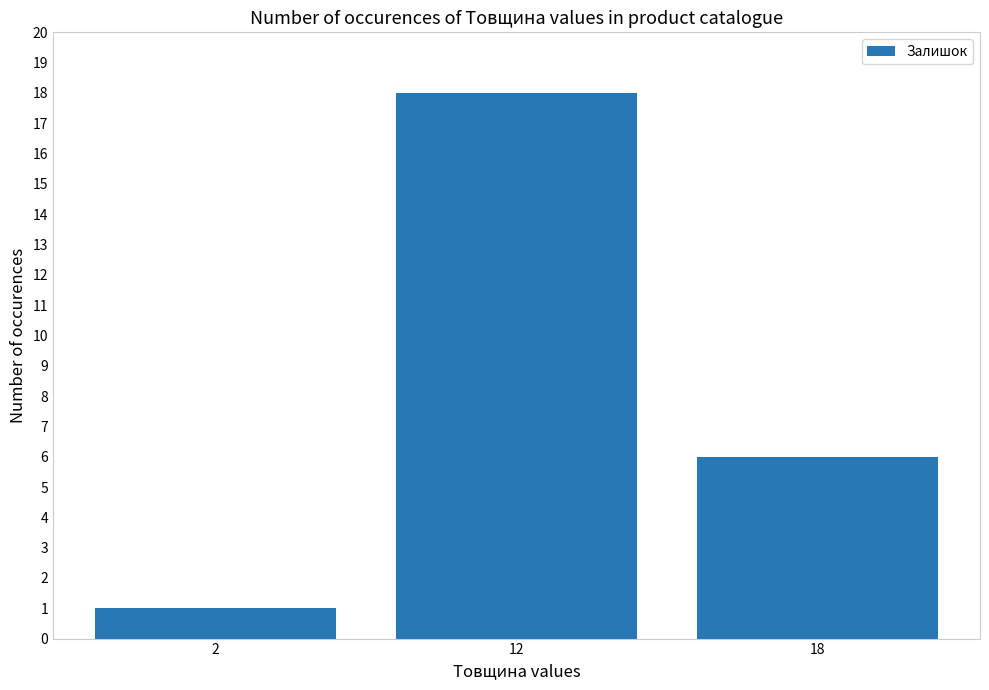

How many values are between 1 and 18?

3